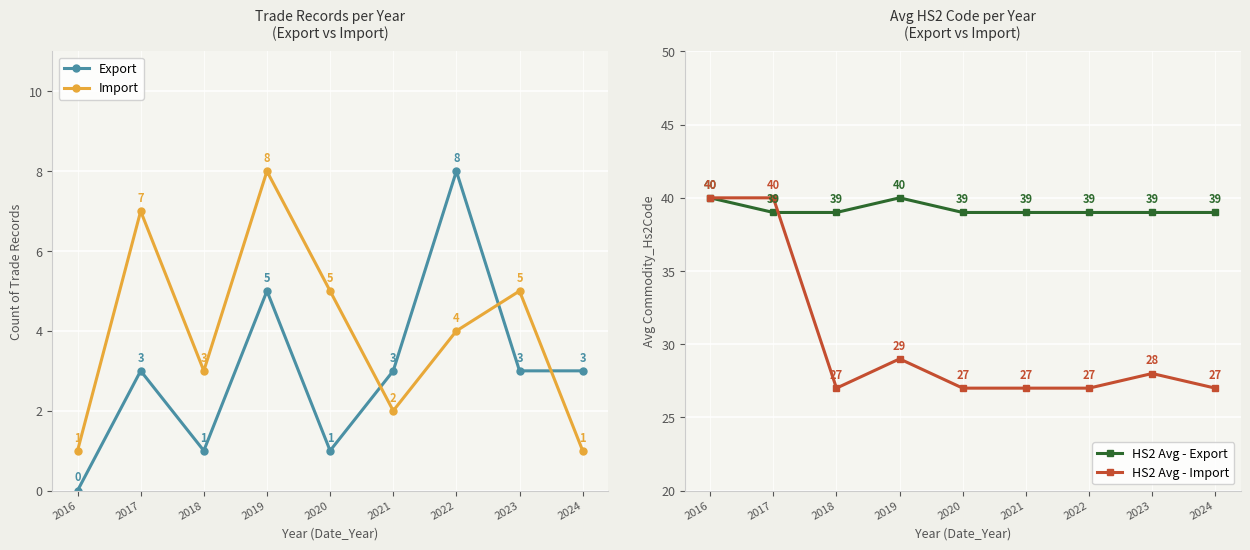

What is the value of the HS2 Avg - Export point at the 1st from the left?

40